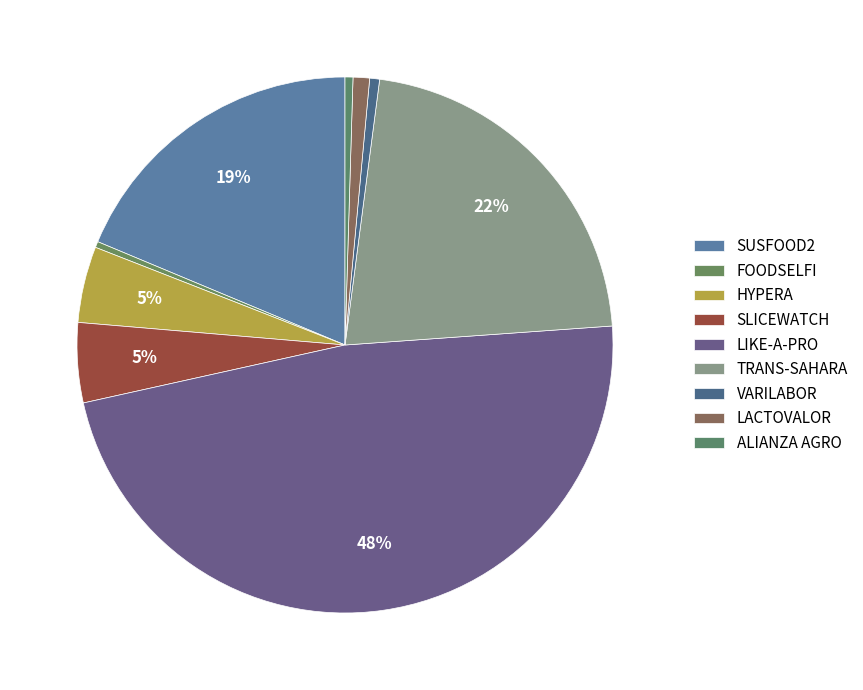

Count the number of slices in the pie.

9